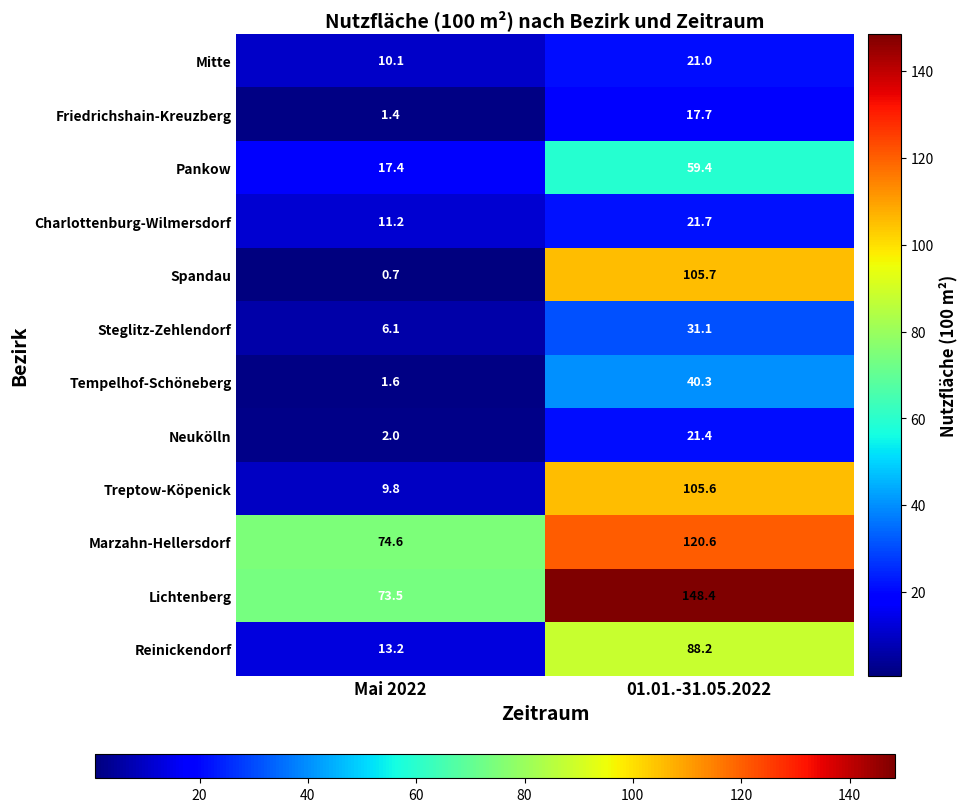

Which series changed the most between Mai 2022 and 01.01.-31.05.2022?

Spandau